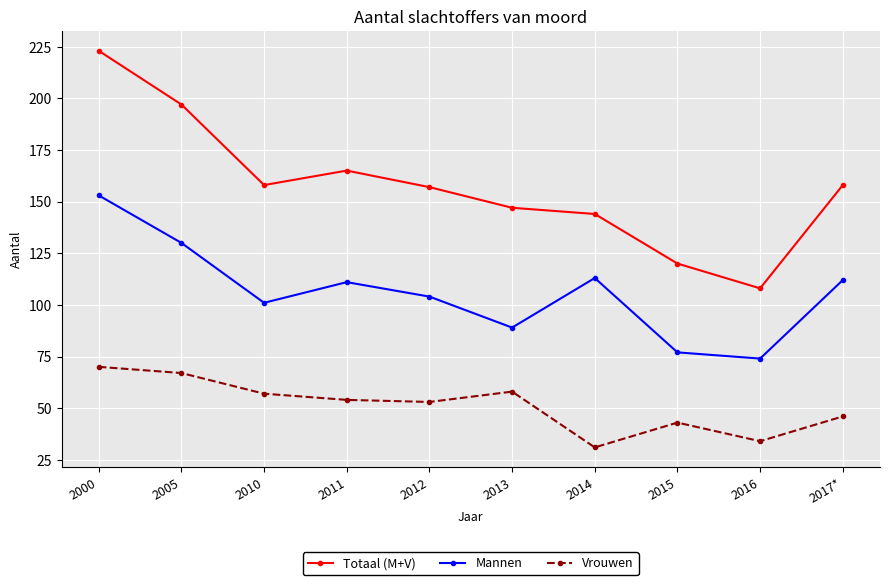

The value of Mannen at 2013 is 41. True or false?

False